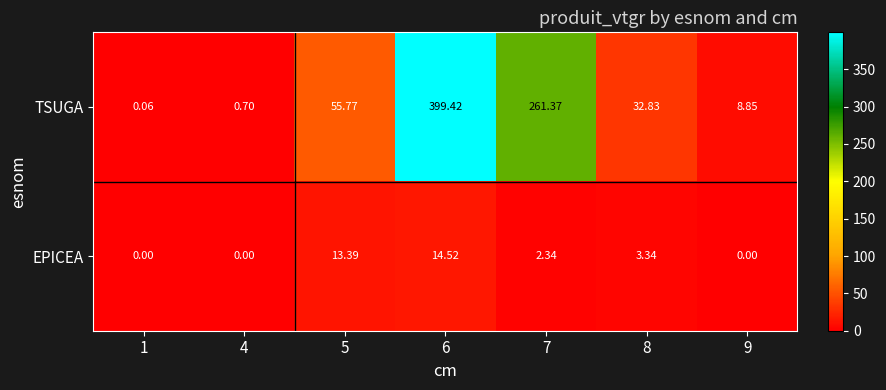

List the series in order of their peak value, highest first.

TSUGA, EPICEA